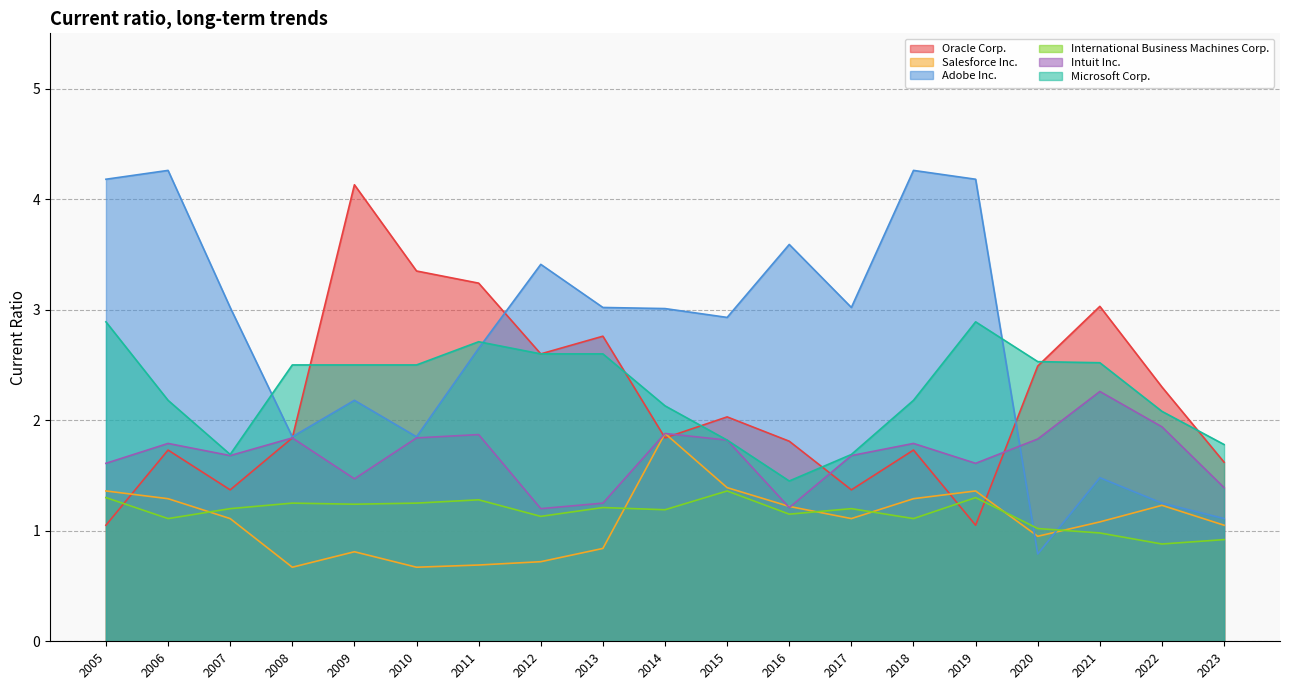

Where is the first local minimum for Salesforce Inc.?

2008